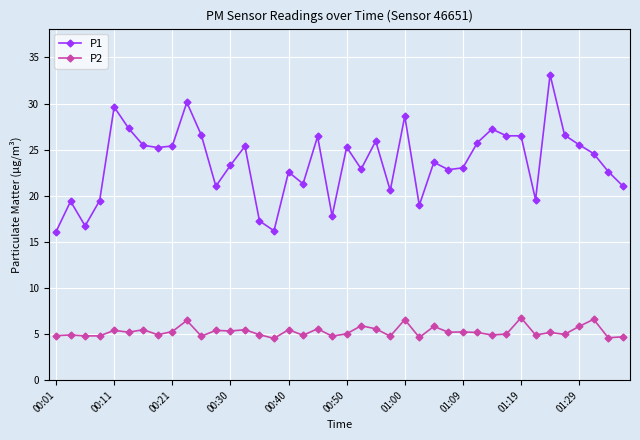

What is the average value of the P1 series?

23.6